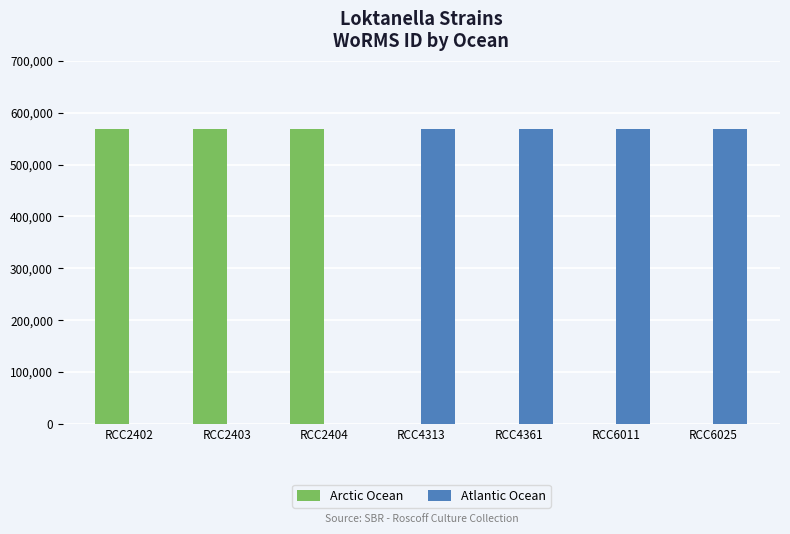

Which series has the largest total across all categories?

Atlantic Ocean